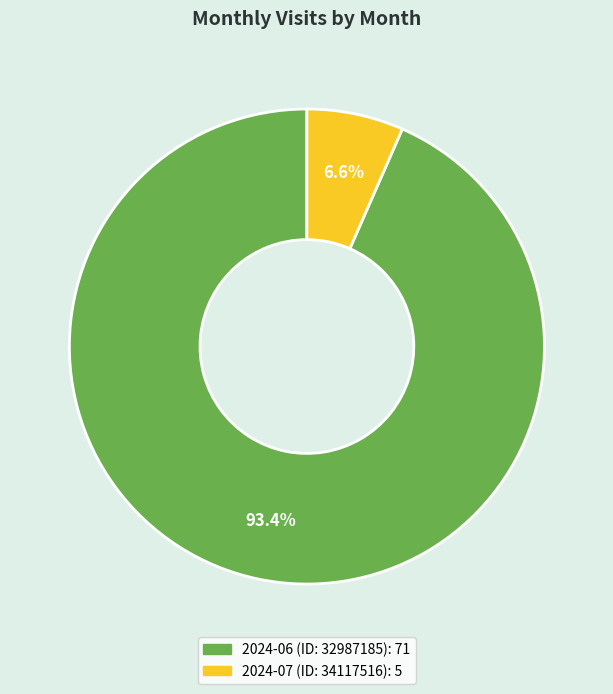

How many slices are in this pie chart?

2